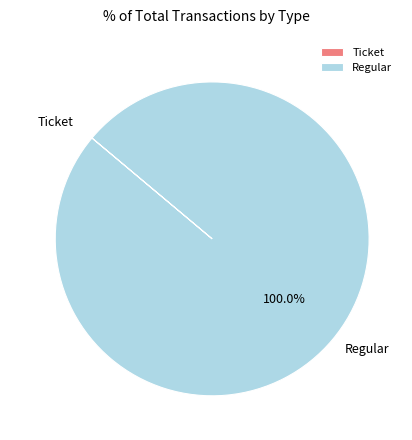

Which slice is the largest?

Regular